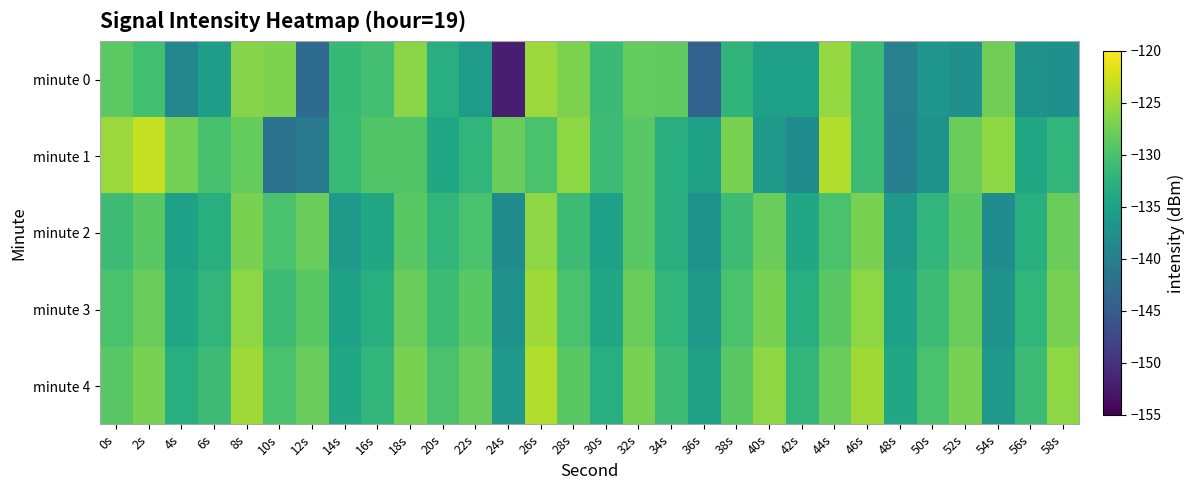

What is the spread (max minus min) of values at 48s?

6.0